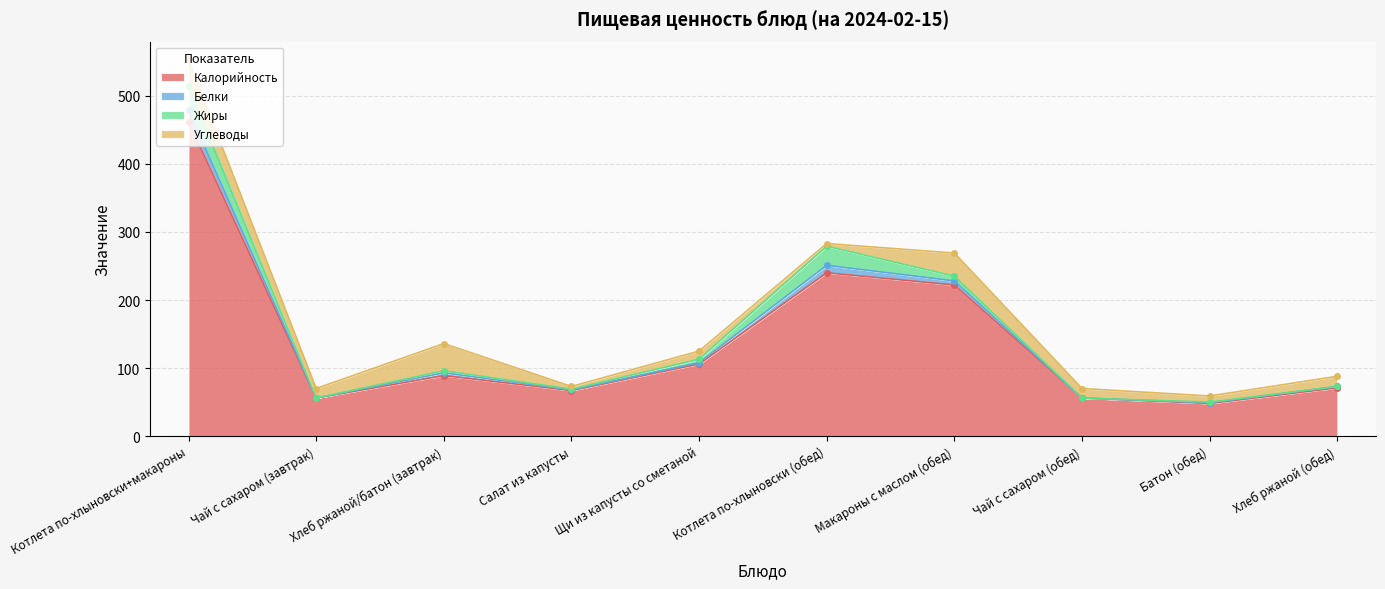

What is the label of the 8th point from the right?

Хлеб ржаной/батон (завтрак)